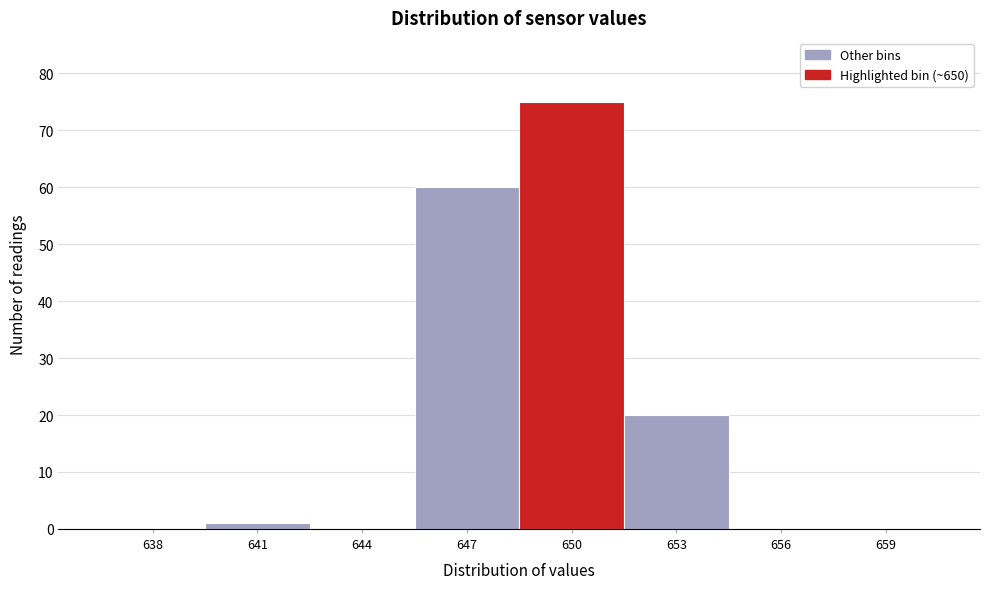

Reading right to left, what are all the values shown in this chart?

659=0	656=0	653=20	650=75	647=60	644=0	641=1	638=0